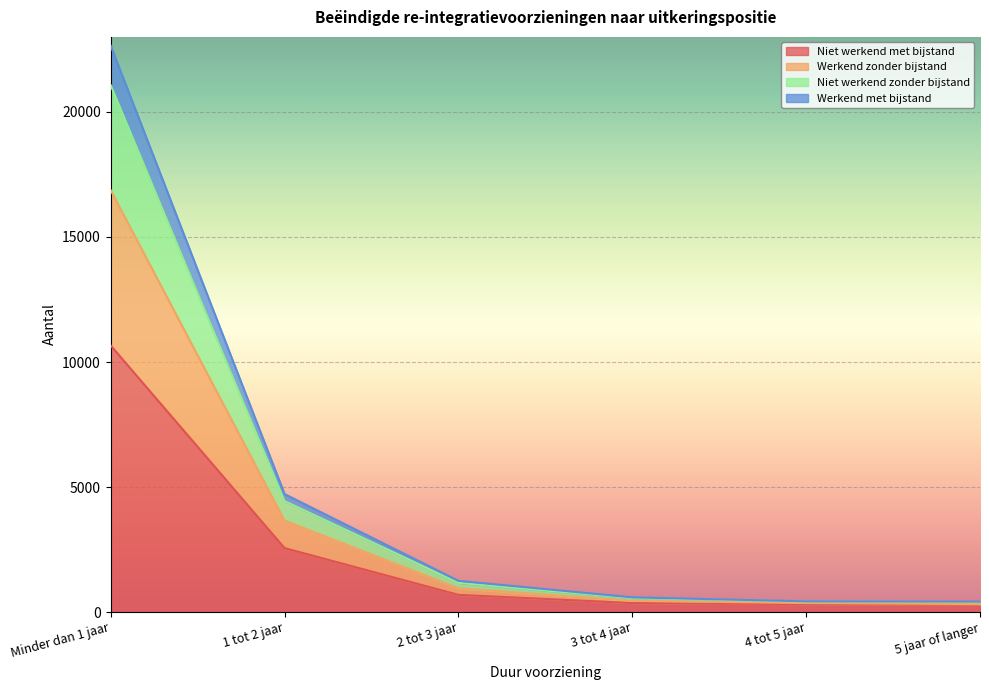

The value of Werkend met bijstand at 3 tot 4 jaar is 647. True or false?

False